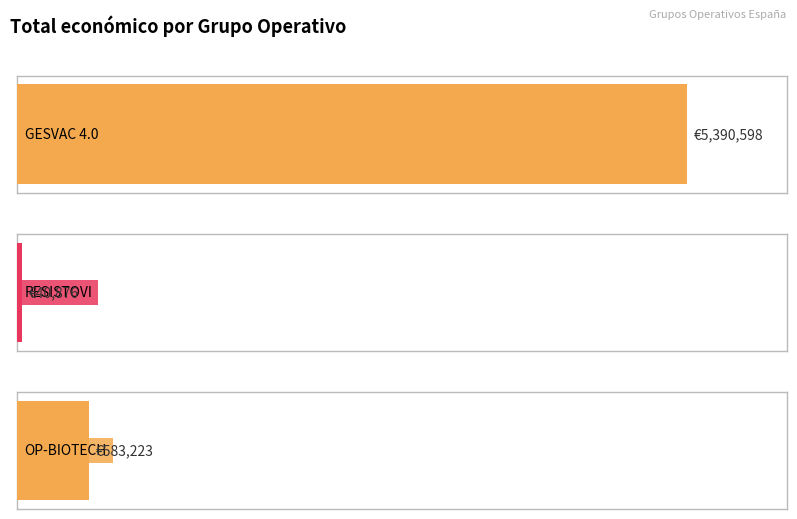

List the labels in order of value, largest first.

GESVAC 4.0, OP-BIOTECH, RESISTOVI